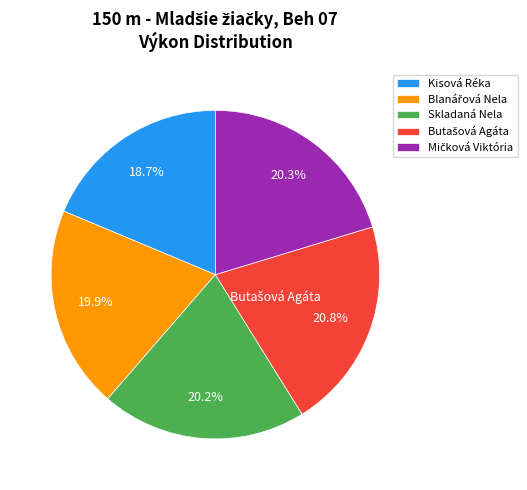

True or false: Kisová Réka accounts for 14% of the total.

False